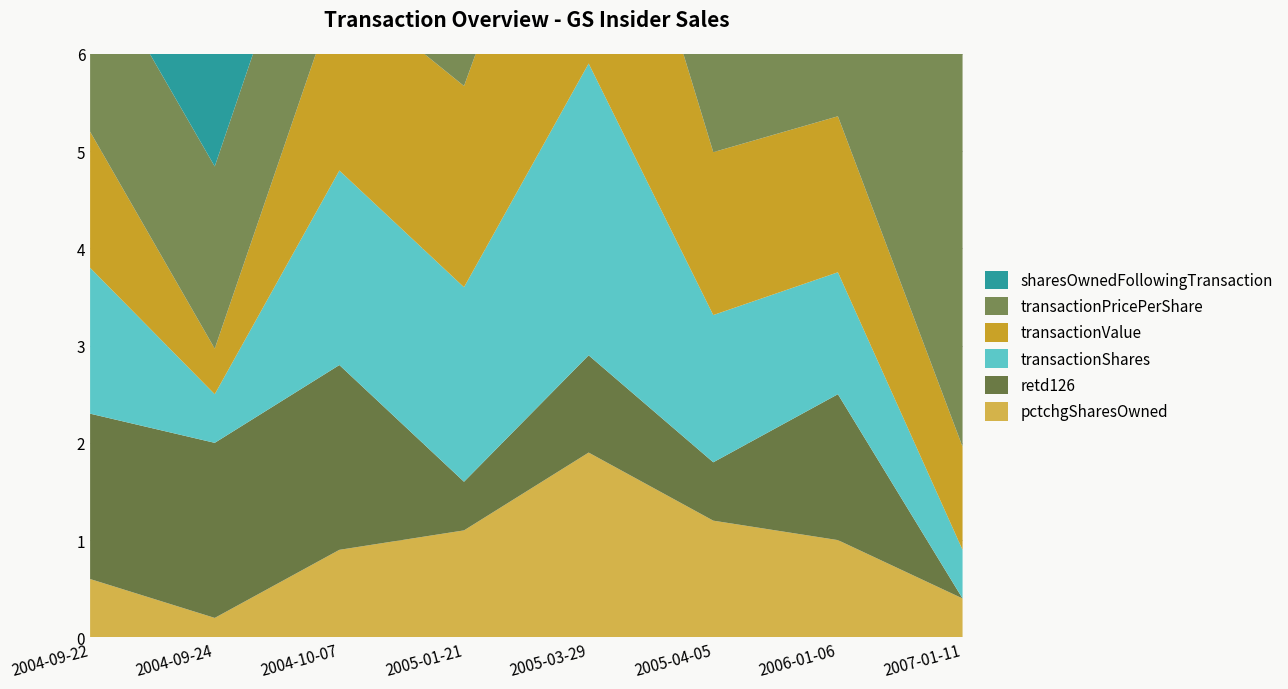

Reading left to right, what are all the values shown in this chart?

transactionPricePerShare: 2004-09-22=93.3	2004-09-24=93.7	2004-10-07=95.3	2005-01-21=103.4	2005-03-29=110.0	2005-04-05=110.6	2006-01-06=127.9	2007-01-11=212.1
sharesOwnedFollowingTransaction_scaled: 2004-09-22=221163.0	2004-09-24=216163.0	2004-10-07=196163.0	2005-01-21=161800.0	2005-03-29=131340.0	2005-04-05=116202.0	2006-01-06=113958.0	2007-01-11=134127.0
transactionShares_scaled: 2004-09-22=15000.0	2004-09-24=5000.0	2004-10-07=20000.0	2005-01-21=20000.0	2005-03-29=30000.0	2005-04-05=15138.0	2006-01-06=12536.0	2007-01-11=5000.0
transactionValue_scaled: 2004-09-22=1398898.0	2004-09-24=468350.0	2004-10-07=1905080.0	2005-01-21=2068770.0	2005-03-29=3300000.0	2005-04-05=1674653.0	2006-01-06=1603801.0	2007-01-11=1060341.0
retd126: 2004-09-22=17.0	2004-09-24=18.0	2004-10-07=19.0	2005-01-21=5.0	2005-03-29=10.0	2005-04-05=6.0	2006-01-06=15.0	2007-01-11=0.0
pctchgSharesOwned: 2004-09-22=6.0	2004-09-24=2.0	2004-10-07=9.0	2005-01-21=11.0	2005-03-29=19.0	2005-04-05=12.0	2006-01-06=10.0	2007-01-11=4.0